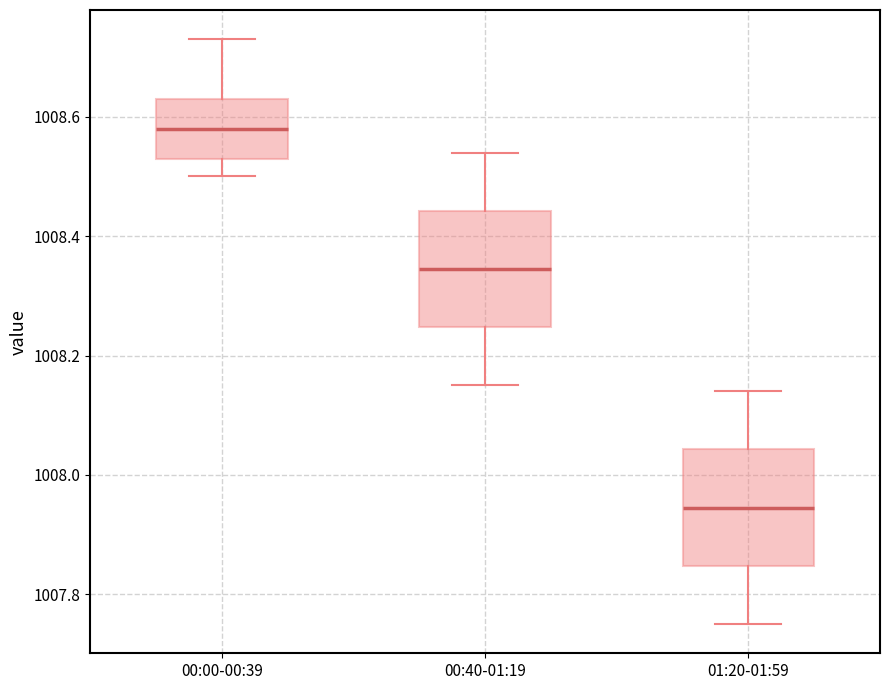

Where is the upper edge of the box for 00:40-01:19 on the y-axis? The values are not printed on the chart, so give them approximately, as read against the axis.

1008.44